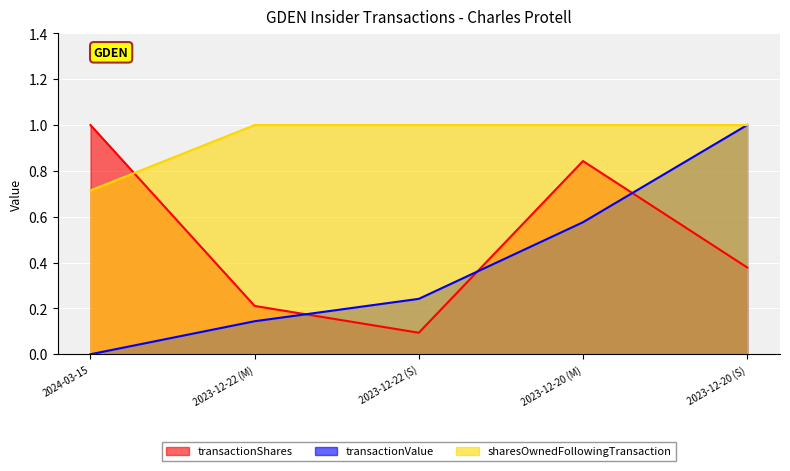

True or false: transactionValue has more than 0 points higher than both neighbors.

False